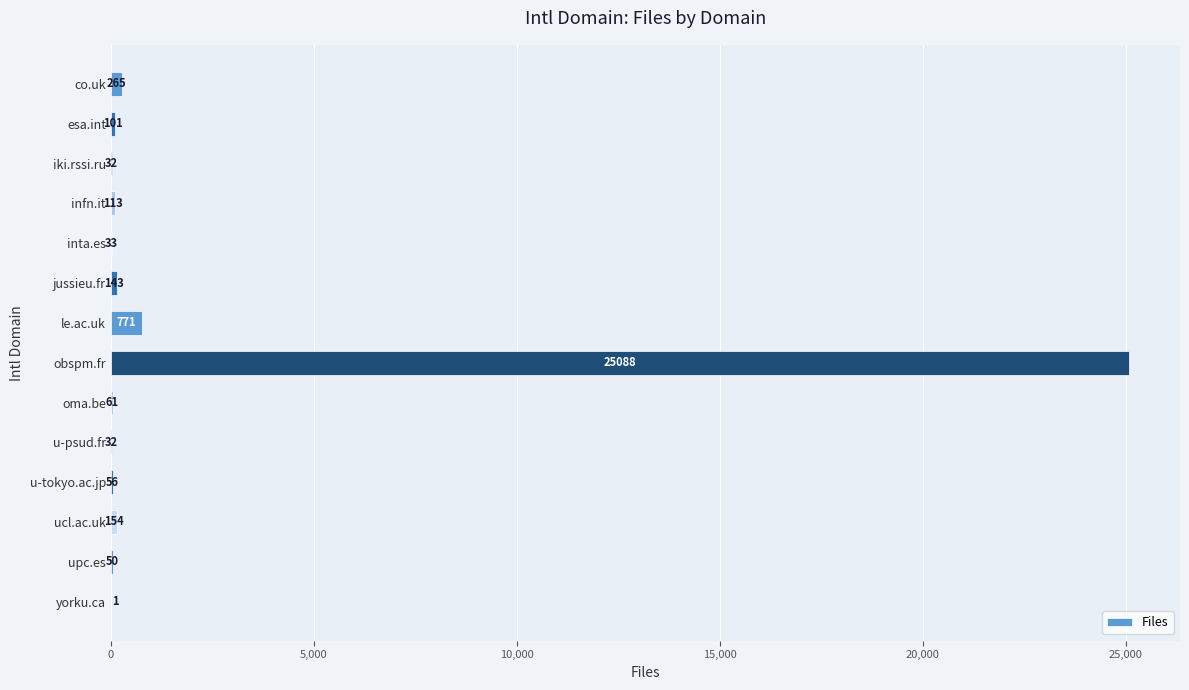

The chart shows a value of 101 at esa.int. True or false?

True